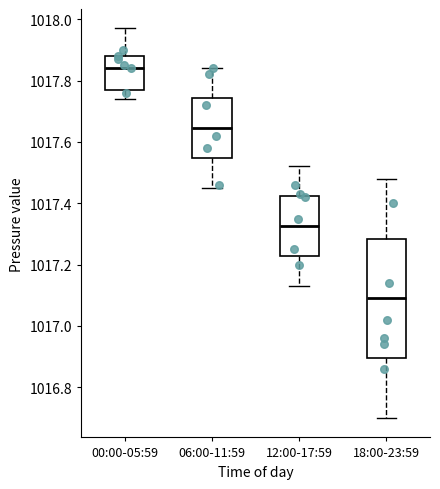

Where does the upper whisker of the box for 00:00-05:59 end on the y-axis? The values are not printed on the chart, so give them approximately, as read against the axis.

1017.98